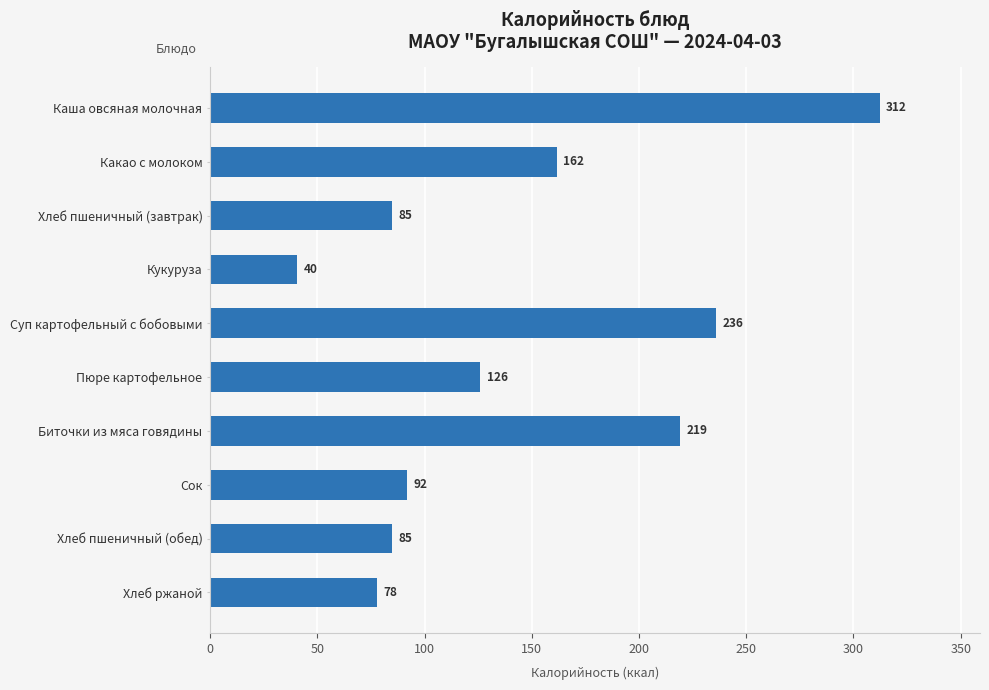

What is the greatest value displayed?

312.2